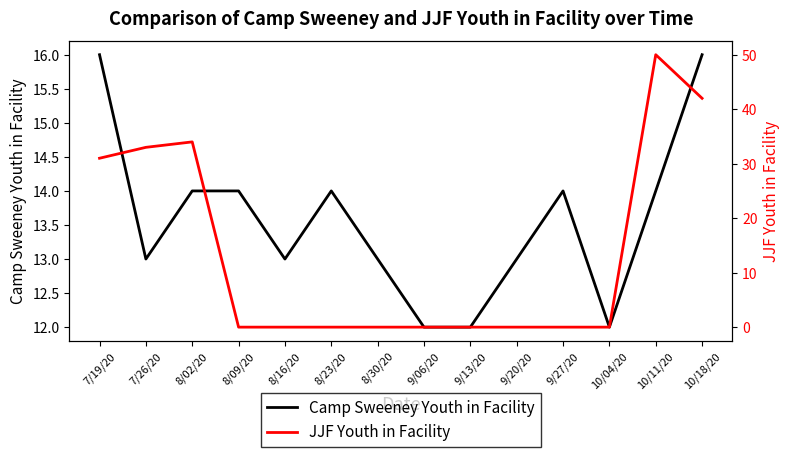

Where is JJF Youth in Facility nearest to the value 25?

7/19/20